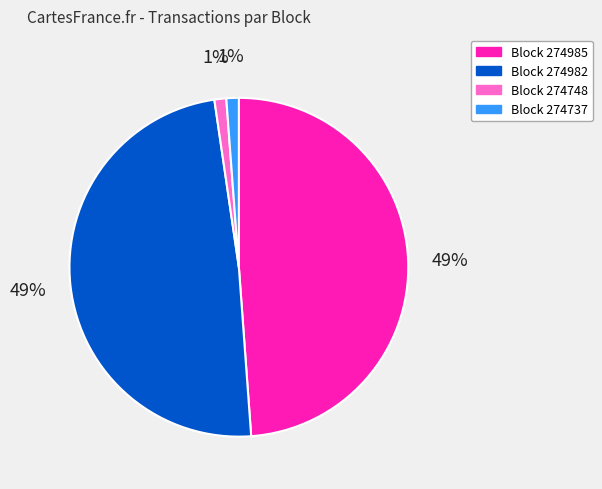

Is there any slice that represents more than half of the pie?

No